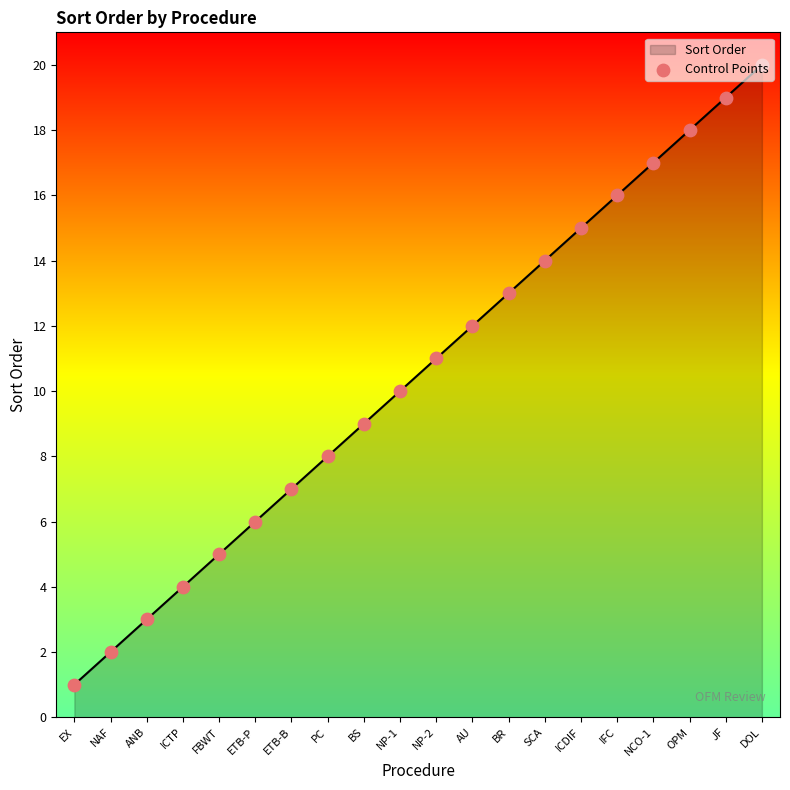

Between OPM and NP-2, which is larger?

OPM